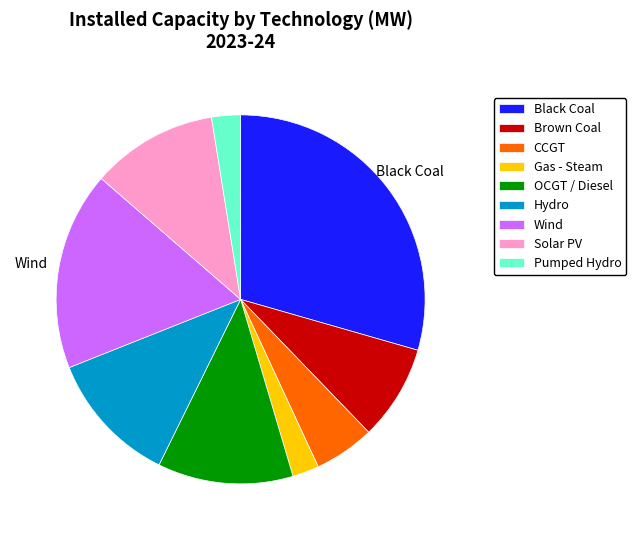

What is the largest slice in the pie chart?

Black Coal